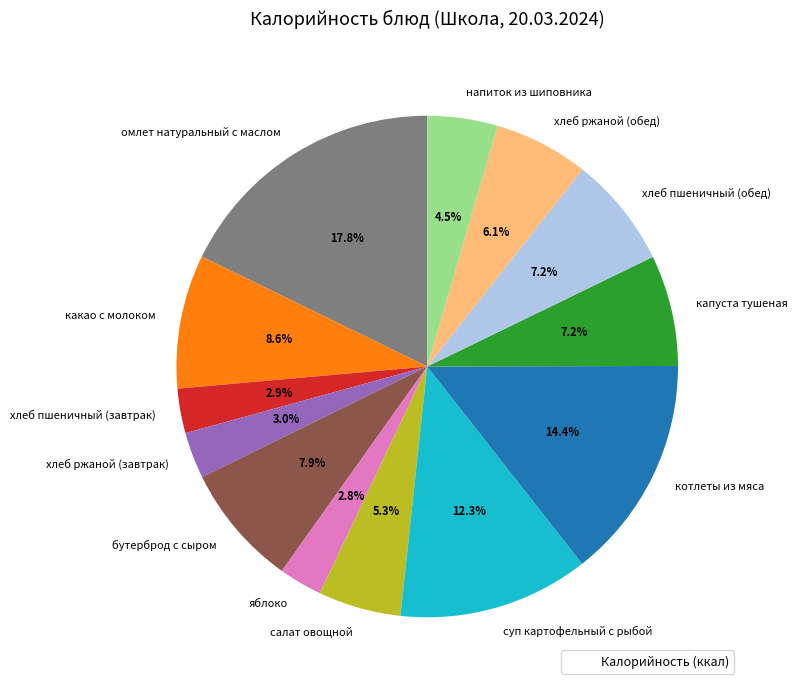

Which slice is the largest?

омлет натуральный с маслом